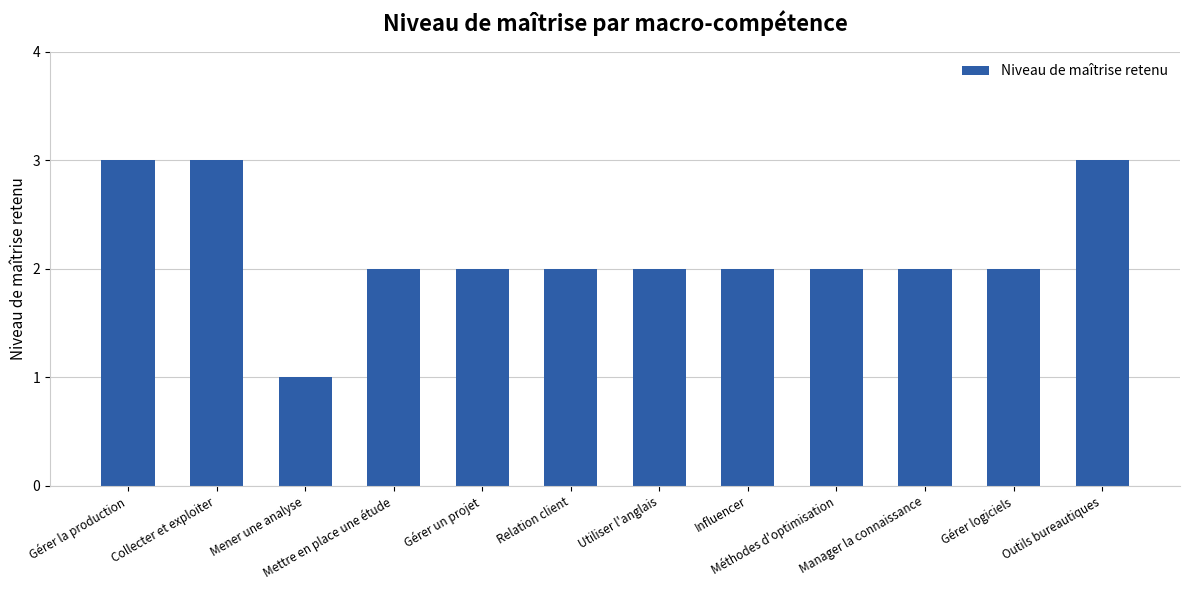

How many data points does each series have?

12